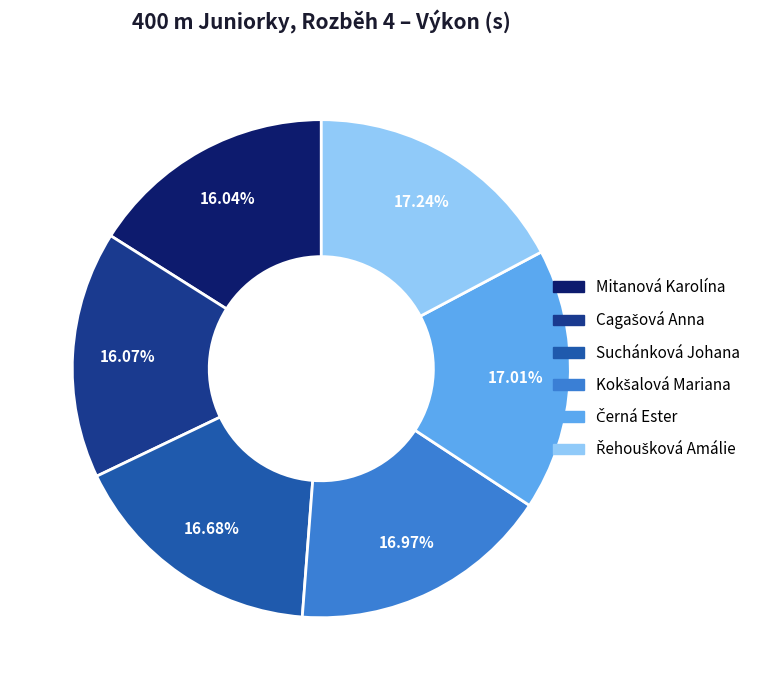

Does any single category account for the majority?

No